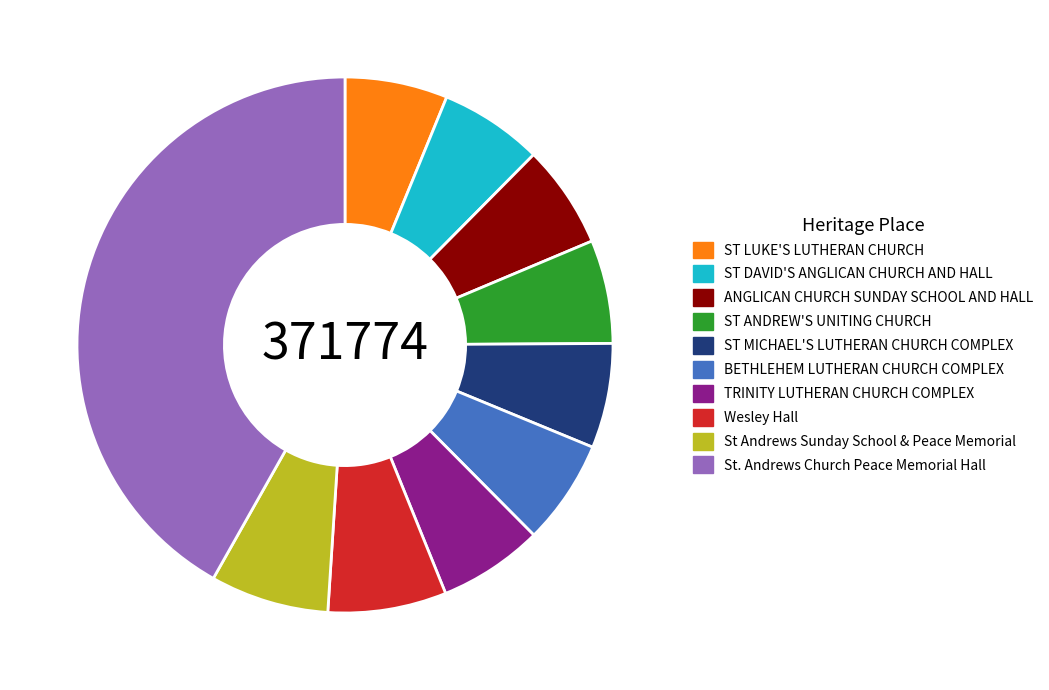

The St Andrews Sunday School & Peace Memorial slice represents 1% of the pie. True or false?

False